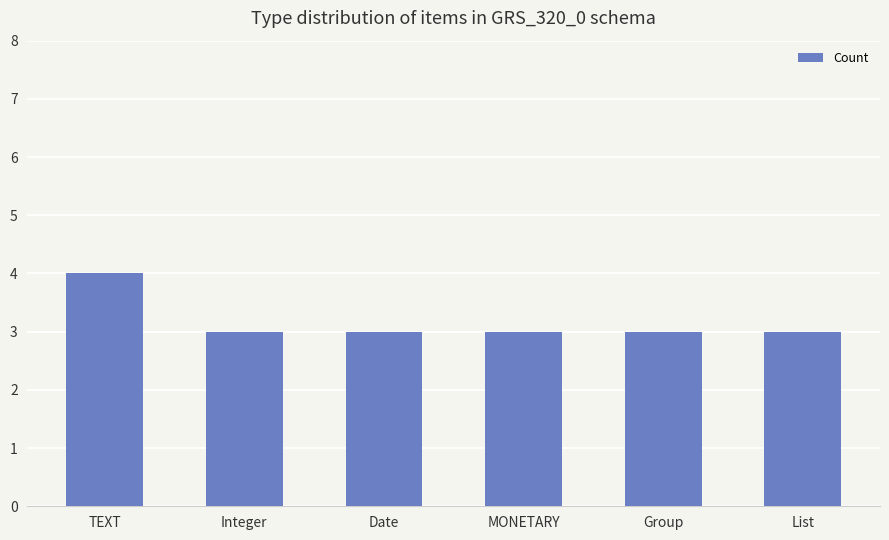

The chart shows a value of 3 at Integer. True or false?

True